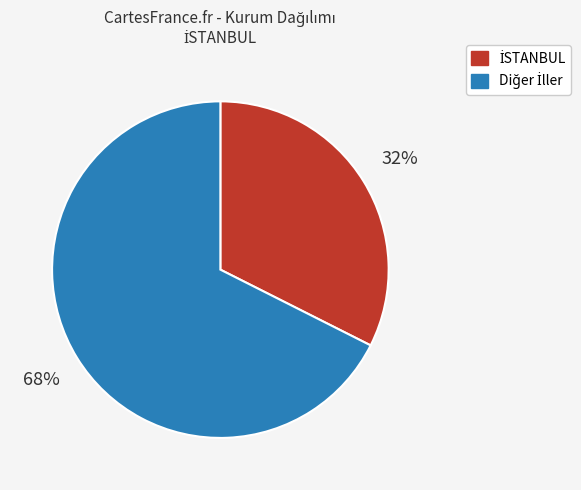

Count the number of slices in the pie.

2